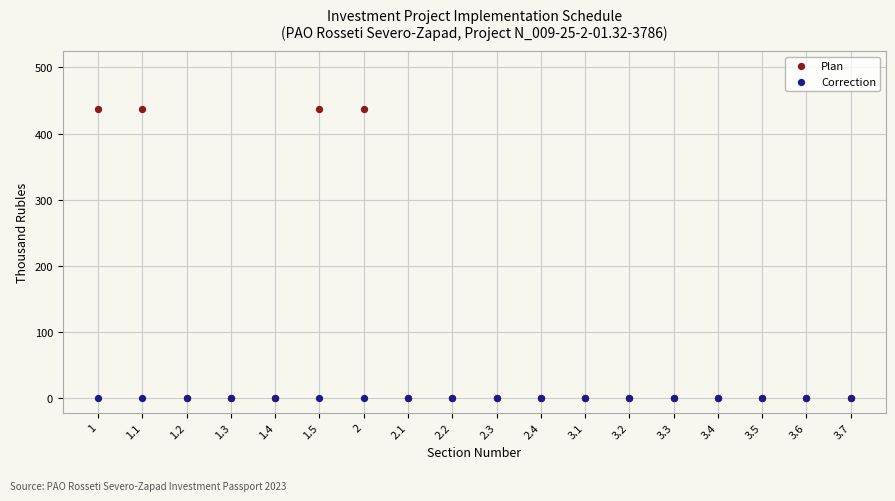

Which series contains the highest Y value?

Plan